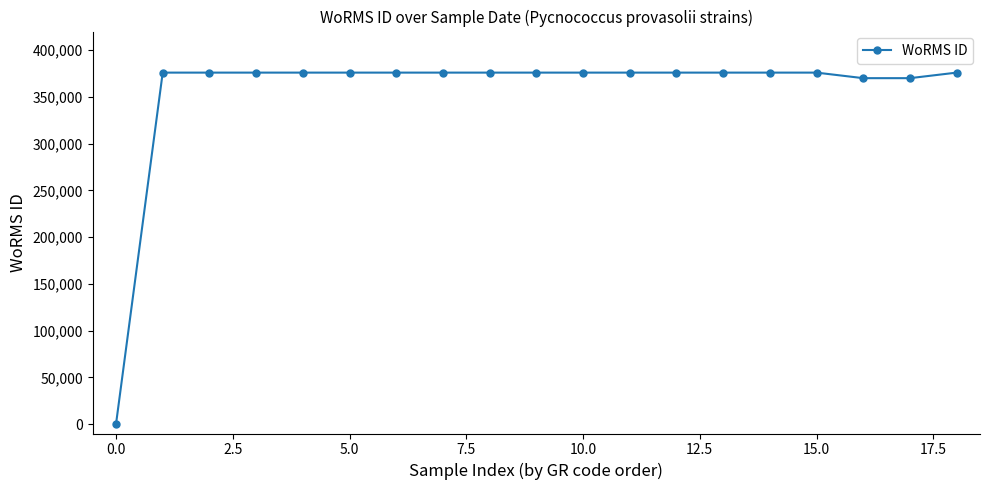

What is the difference between the maximum and minimum values?

376073